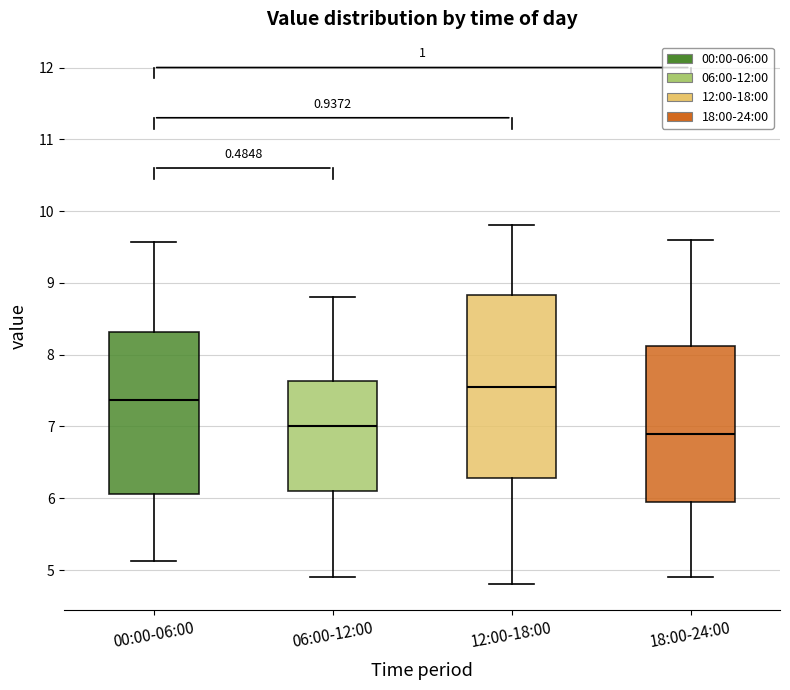

Which box's median line is the highest?

12:00-18:00